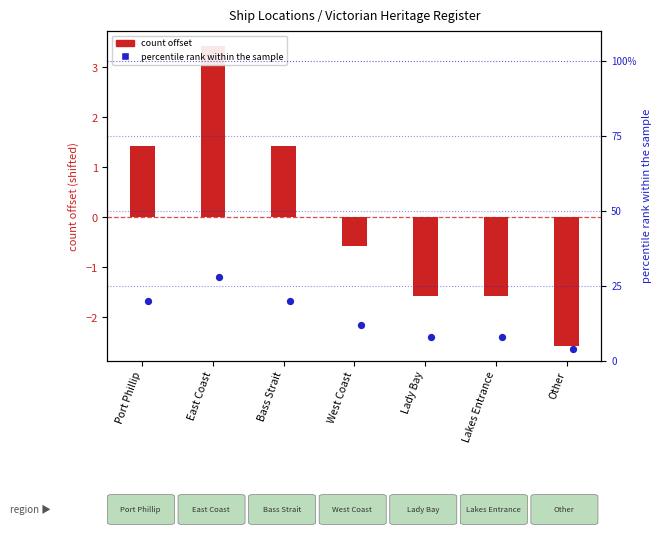

Which series has the largest total across all categories?

percentile rank within the sample